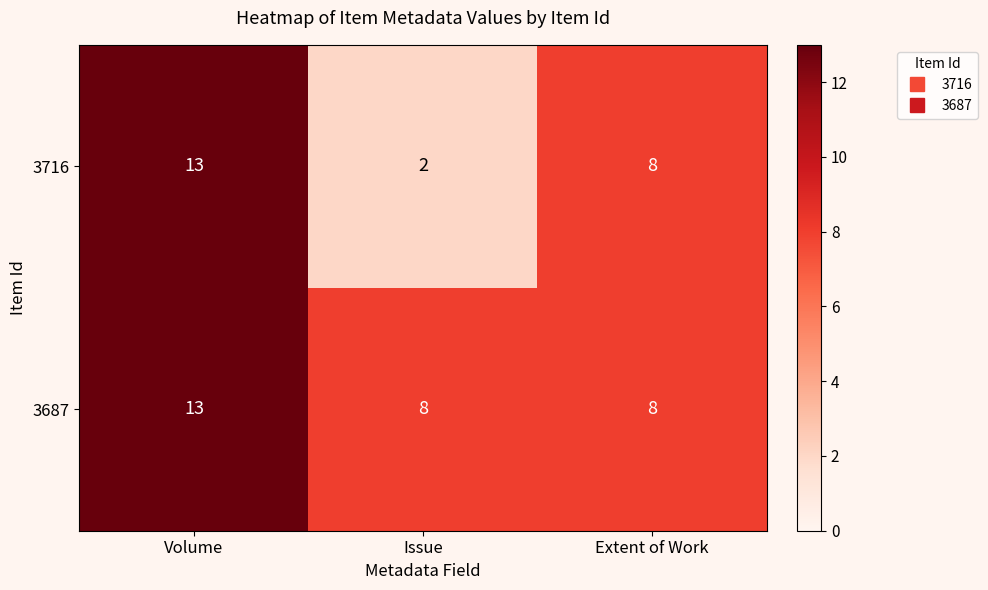

Is it true that 3716 equals 14 at Extent of Work?

False